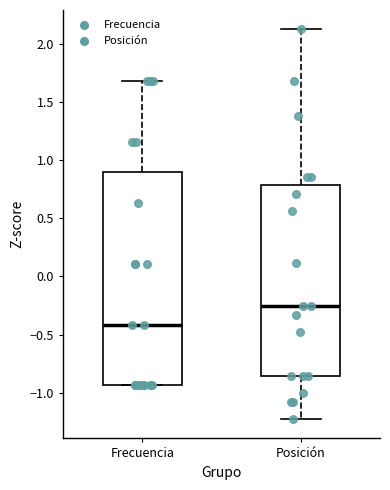

Reading left to right, transcribe this box plot: for each box, give where its median line is, the range the box spans, and where its two whiskers end, as read against the y-axis. The values are not printed on the chart, so give them approximately, as read against the axis.

Frecuencia: median -0.40, box -0.95 to 0.90, whiskers -0.95 to 1.70
Posición: median -0.25, box -0.85 to 0.80, whiskers -1.25 to 2.10